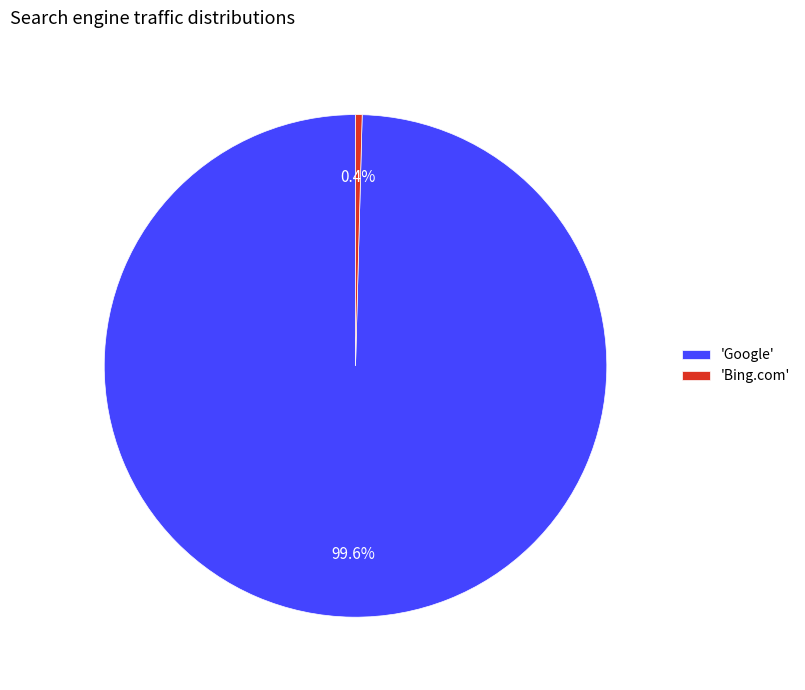

Is there any slice that represents more than half of the pie?

Yes